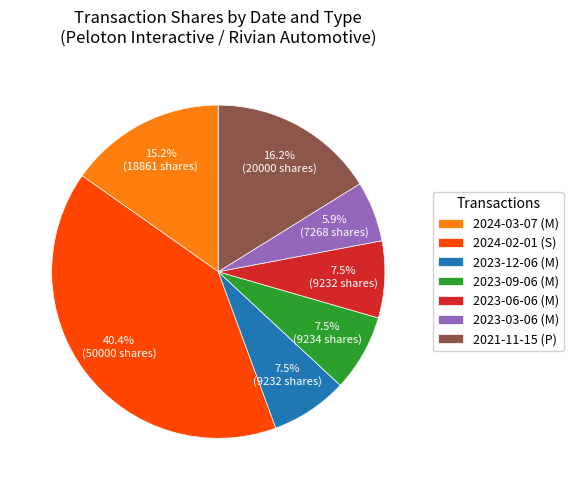

What is the smallest slice in the pie chart?

2023-03-06 (M)